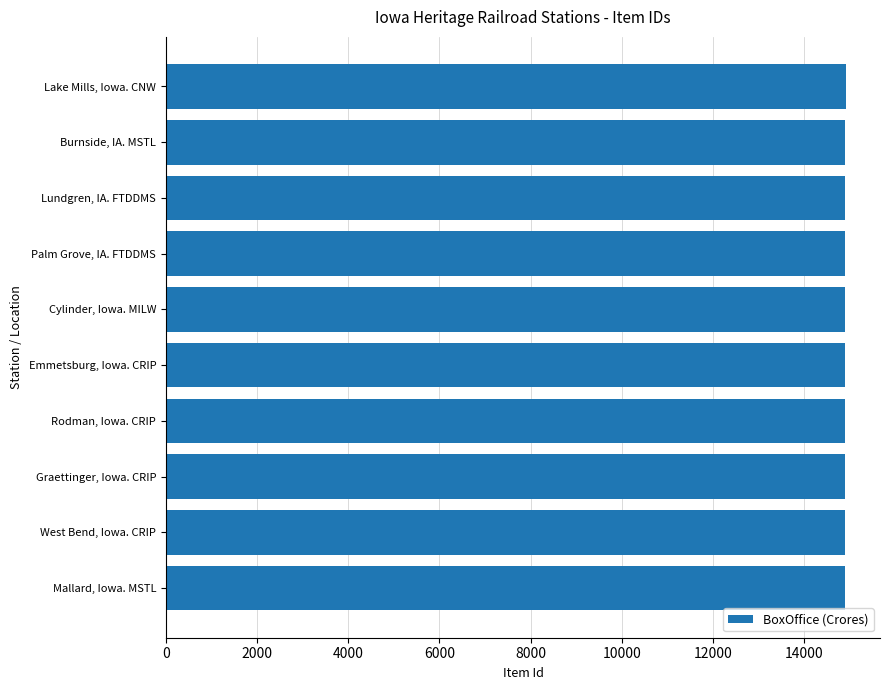

The value at Graettinger, Iowa. CRIP is 14895. True or false?

True